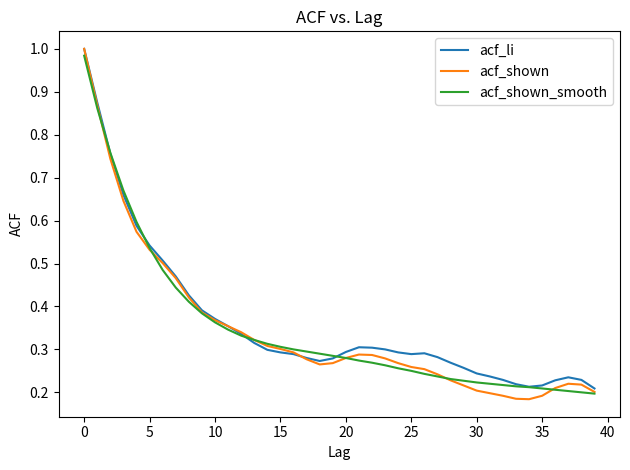

Which series has the widest spread of values?

acf_shown